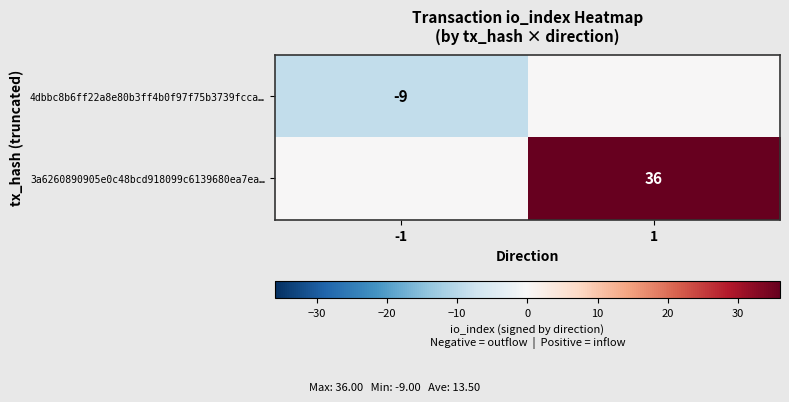

True or false: 4dbbc8b6ff22a8e80b3ff4b0f97f75b3739fcca… has a value of -9 at -1.

True